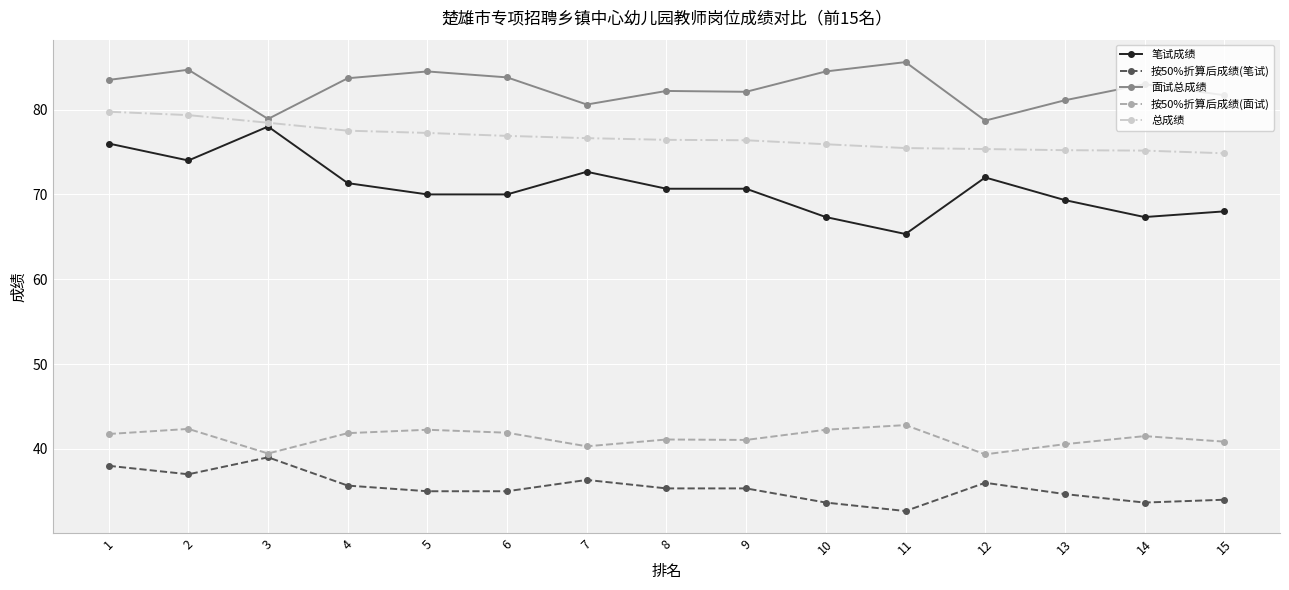

Where is the first local minimum for 按50%折算后成绩(面试)?

3